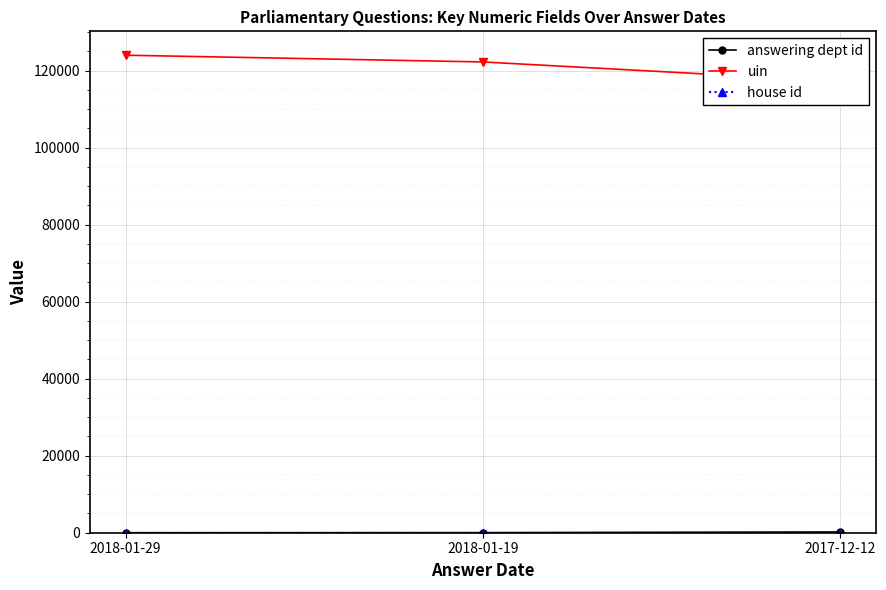

Where is uin nearest to the value 120620?

2018-01-19